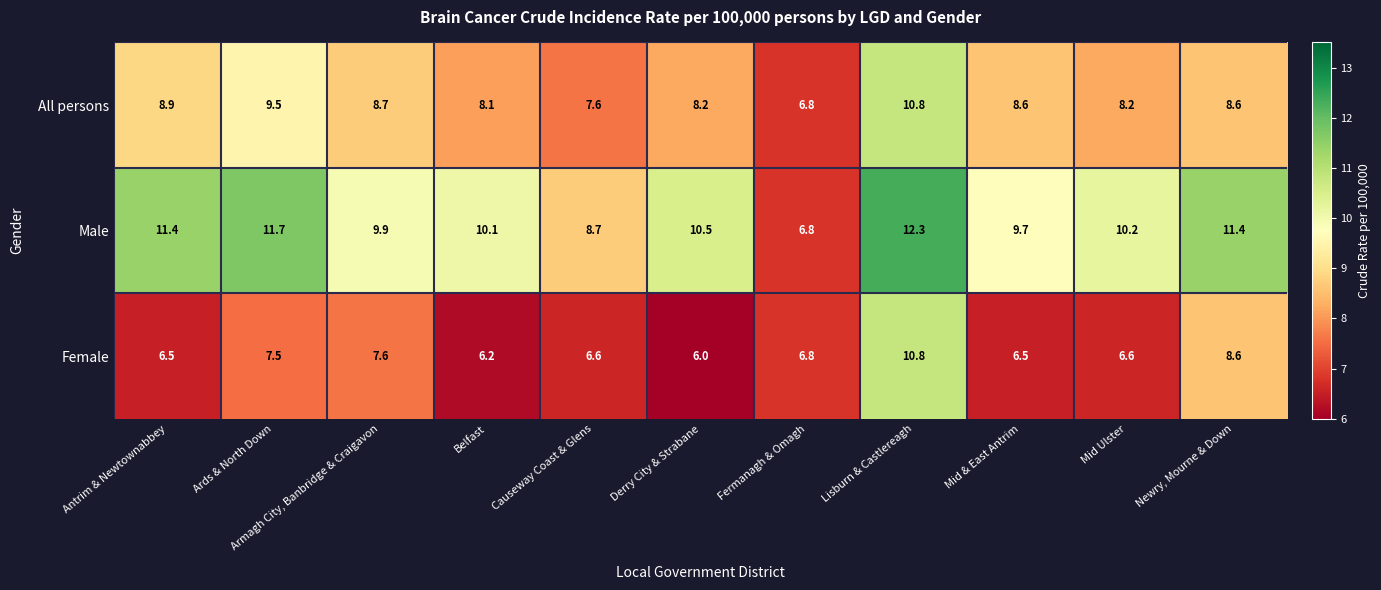

What is the sum of the Female values at Lisburn & Castlereagh and Mid Ulster?

17.4